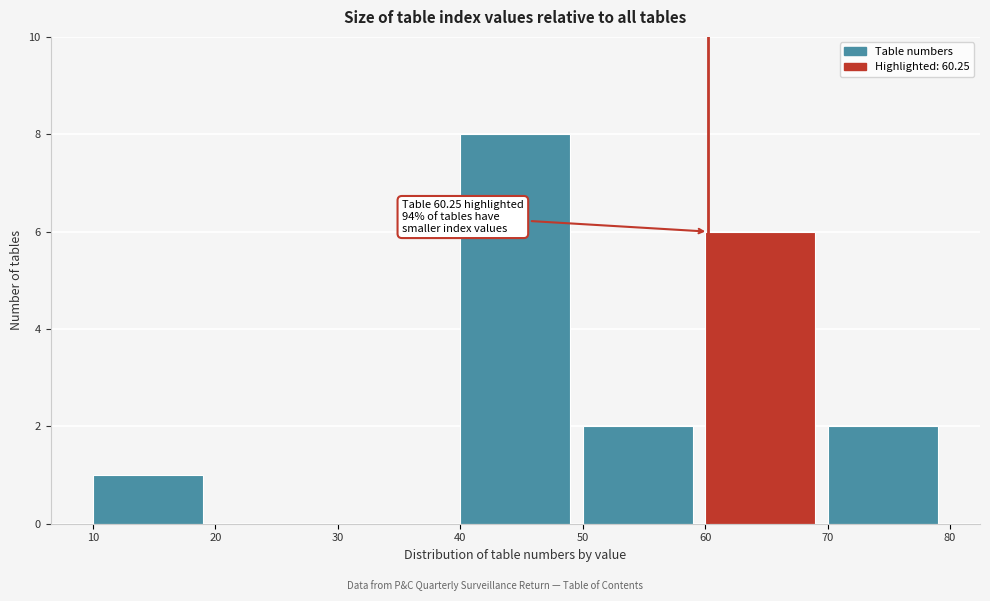

Over which range of the x-axis is the bar tallest?

40 to 50